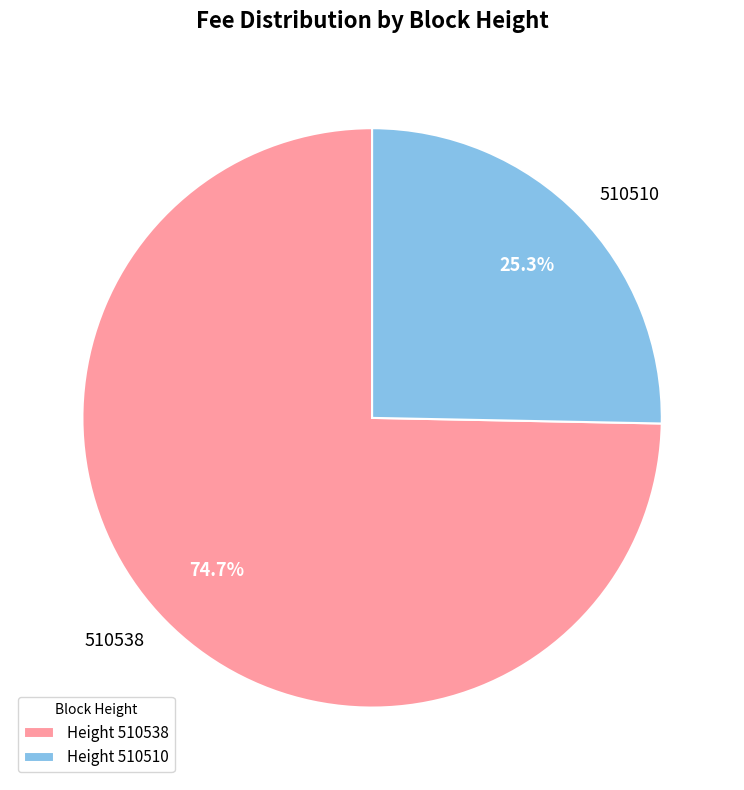

Count the number of slices in the pie.

2